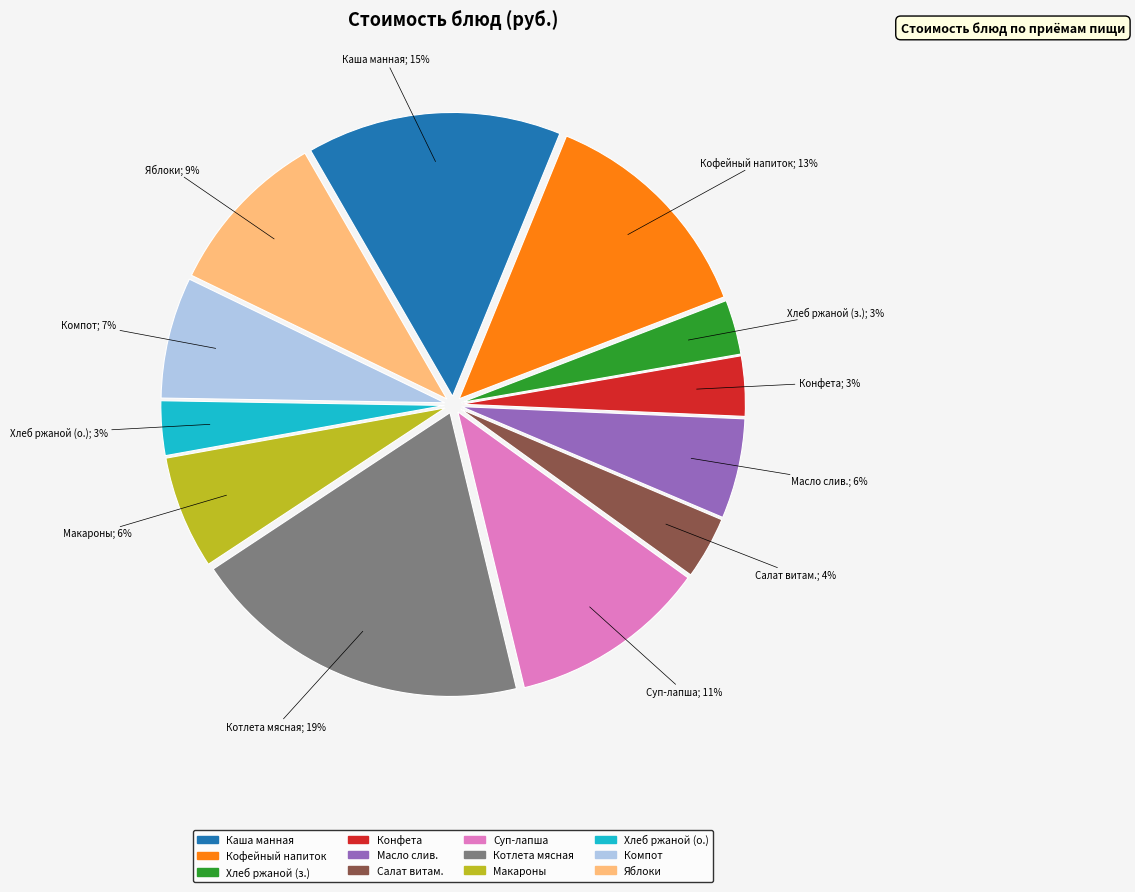

How many slices are in this pie chart?

12